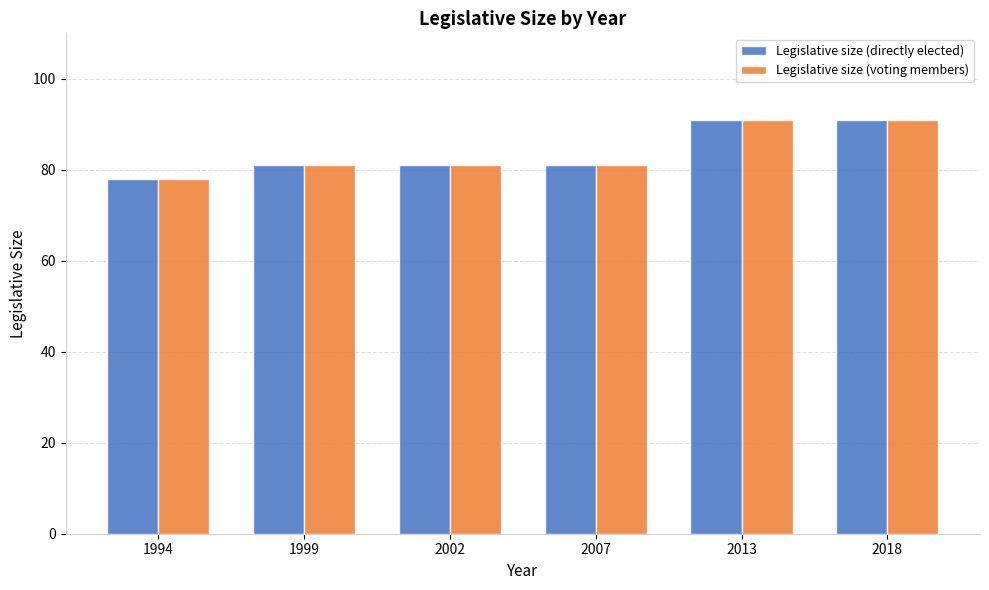

What is the sum of the Legislative size (directly elected) values at 2007 and 2018?

172